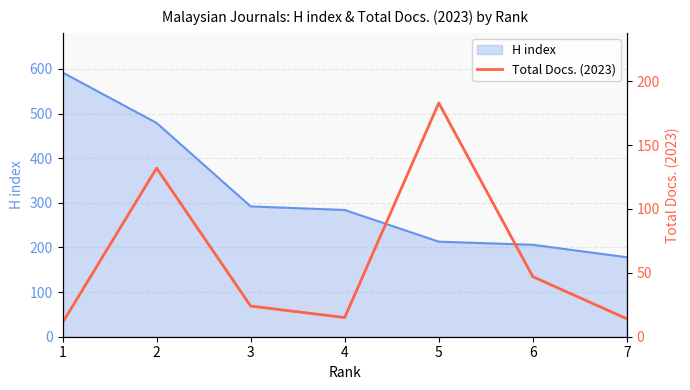

The value of H index at 4 is 284. True or false?

True